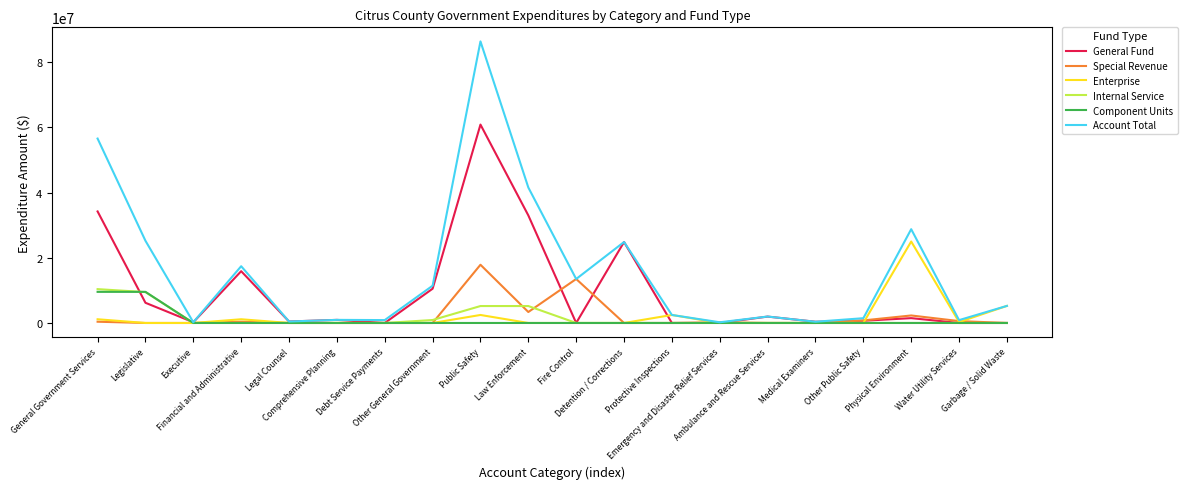

What is the greatest value displayed?

86403287